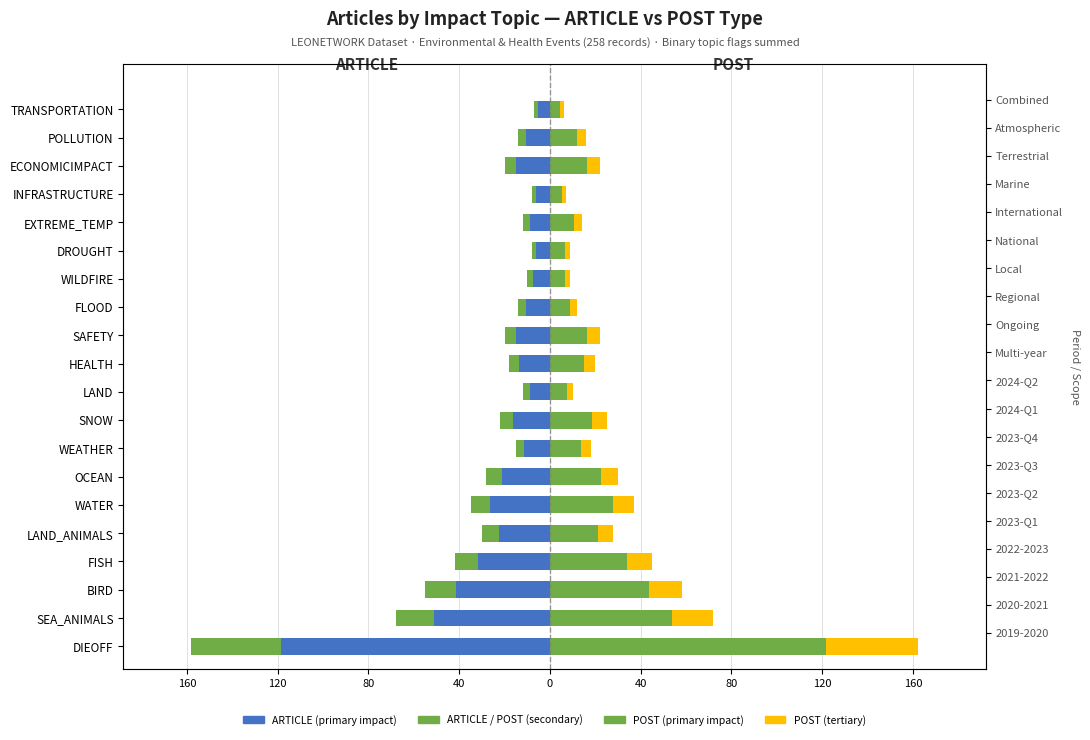

What is the greatest value displayed?

121.5